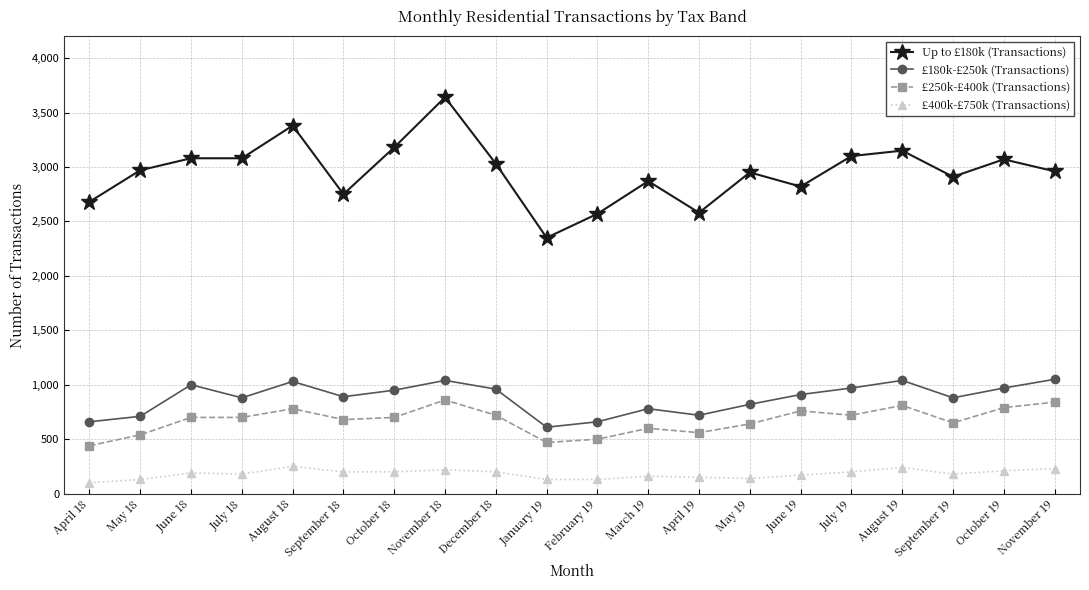

Which series changed the most between June 19 and August 19?

Up to £180k (Transactions)